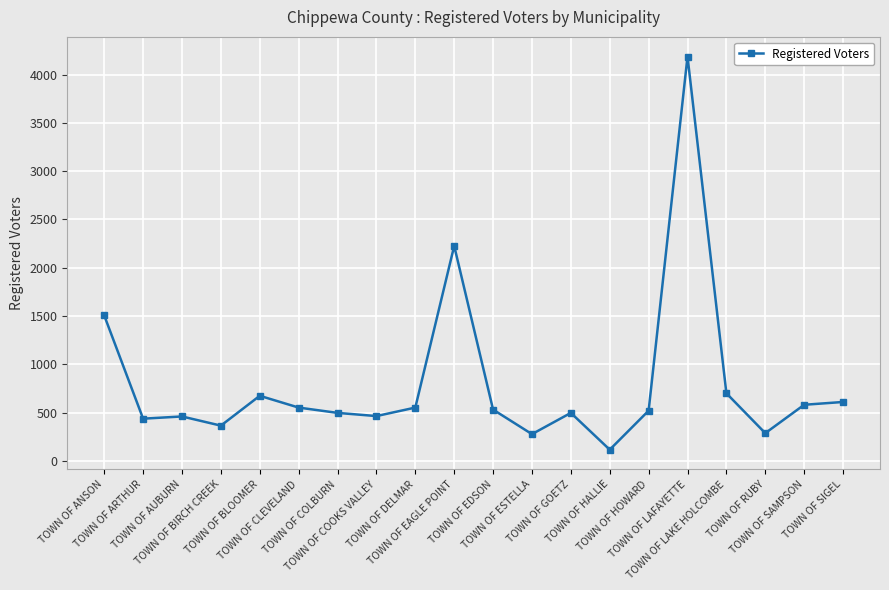

What position from the right is TOWN OF HOWARD?

6